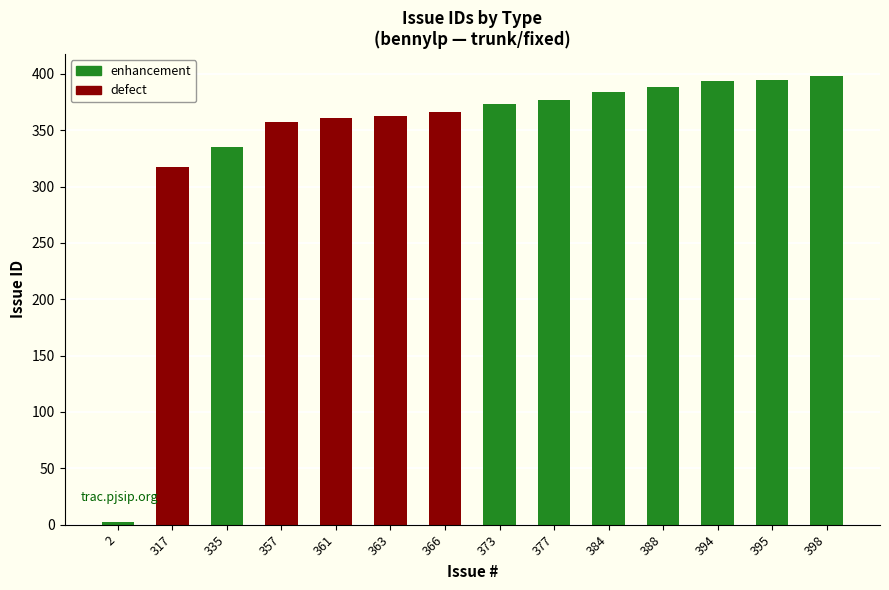

The value at 363 is 163. True or false?

False